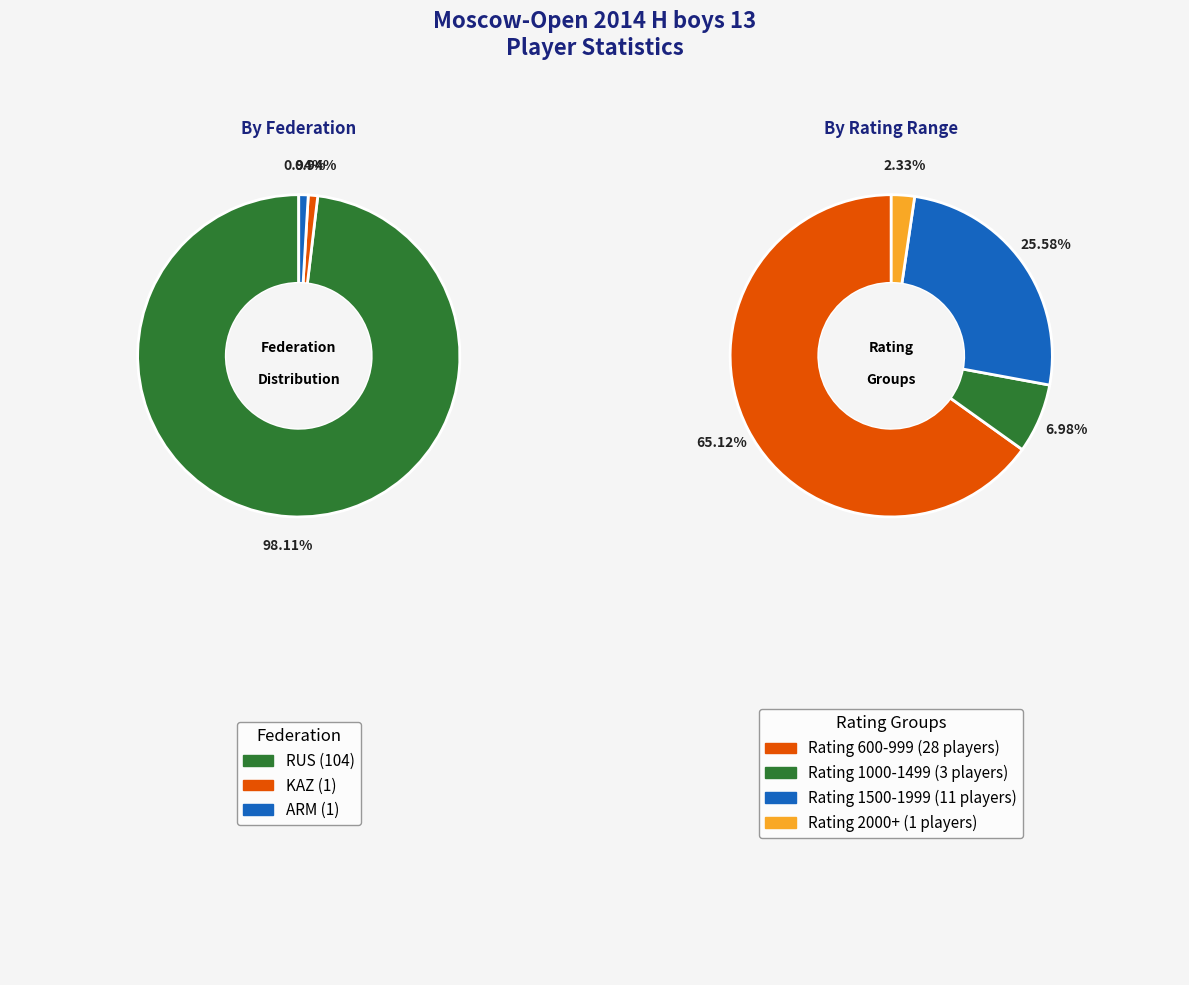

Is there a majority slice in this chart?

Yes